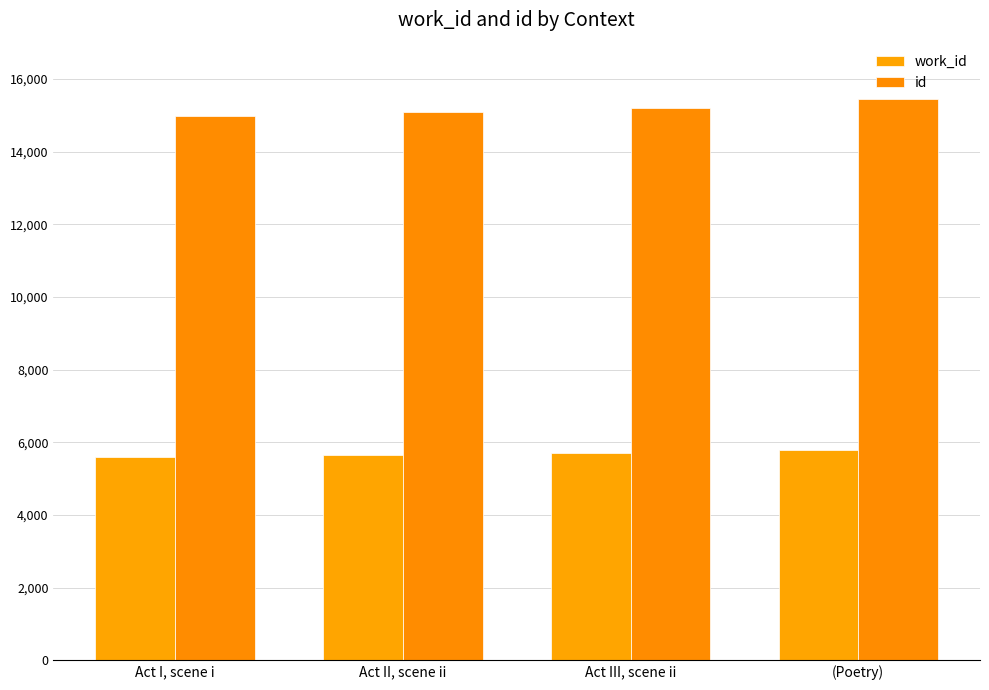

At which category is the sum across all series the highest?

(Poetry)